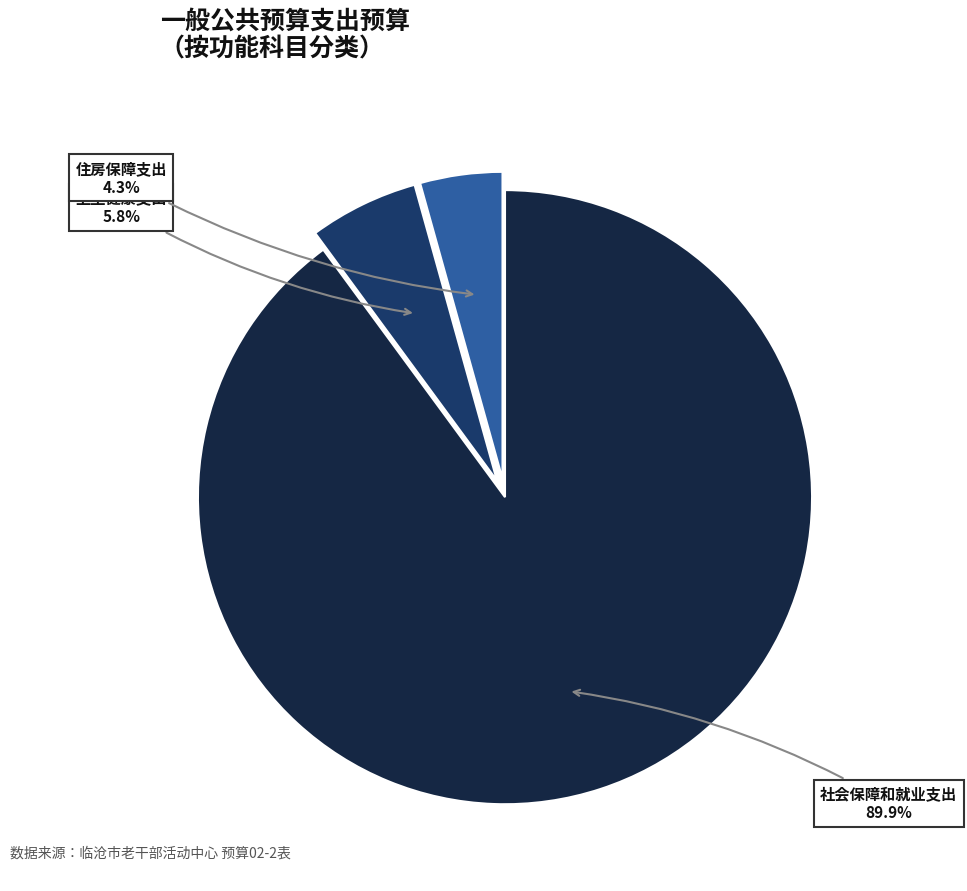

Is there a majority slice in this chart?

Yes